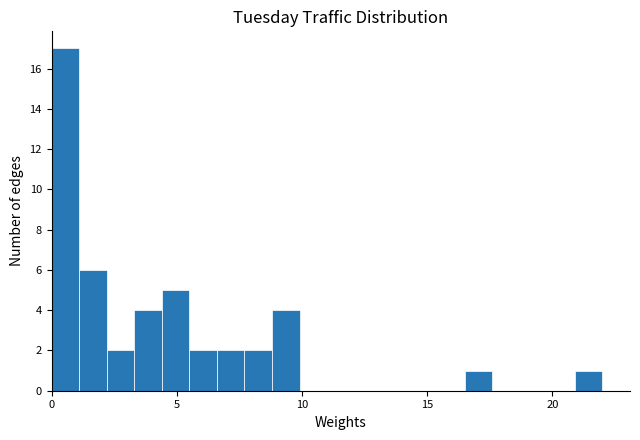

Read against the x-axis, roughly where is the centre of the tallest bar?

0.5